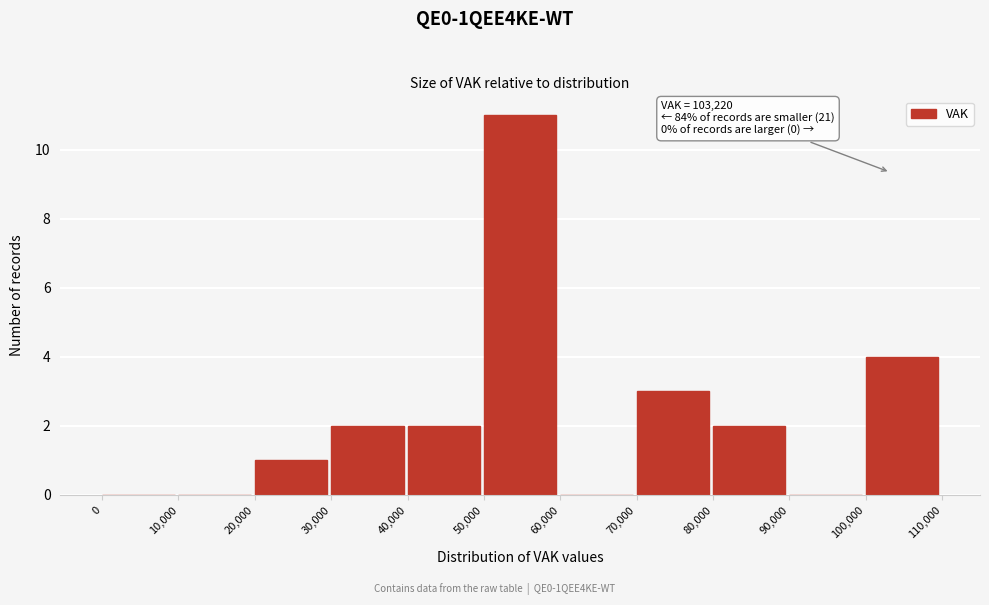

Over which range of the x-axis is the bar tallest?

50,000 to 60,000